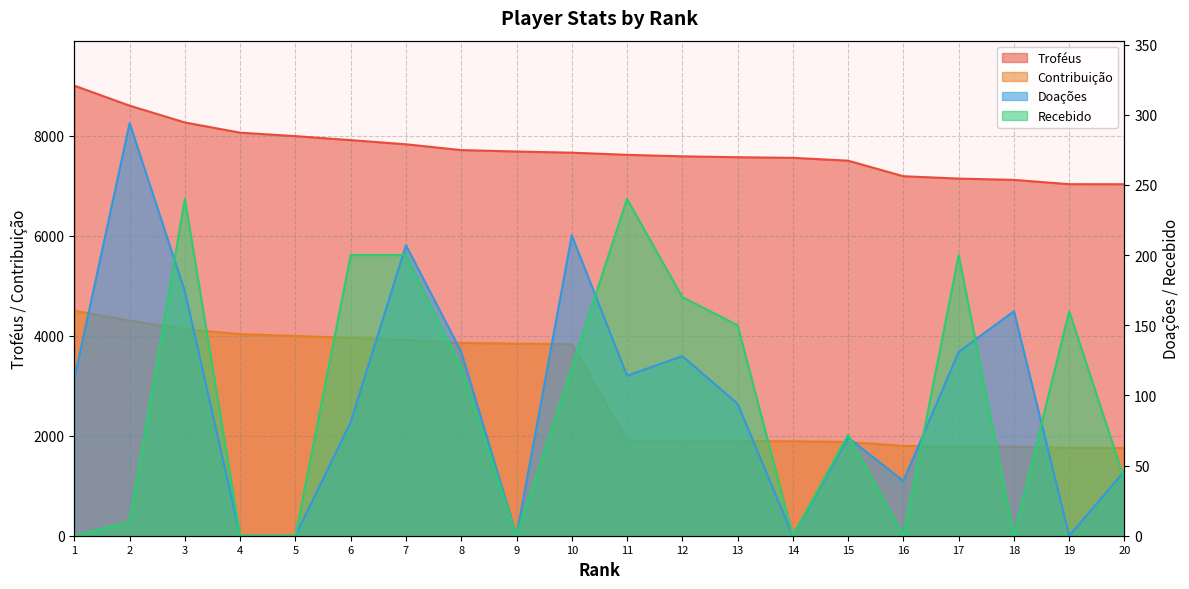

What is the greatest value displayed?

9000